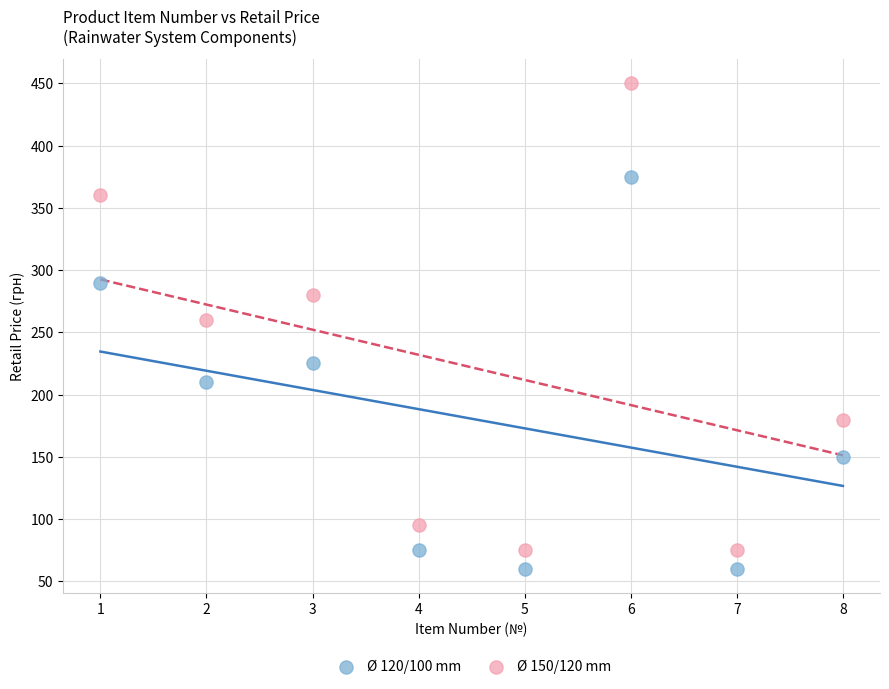

Which series contains the lowest Y value?

Ø 120/100 mm